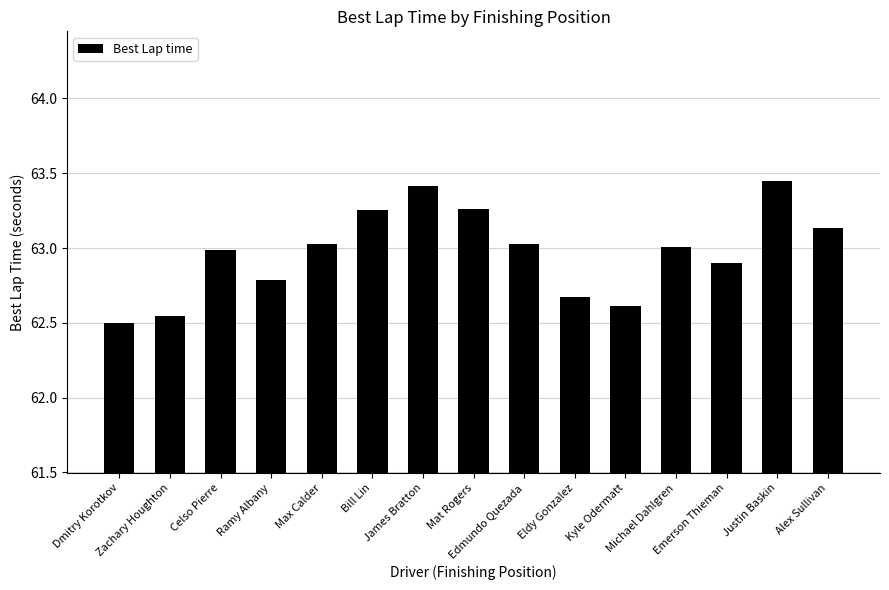

Between Ramy Albany and Alex Sullivan, which is larger?

Alex Sullivan